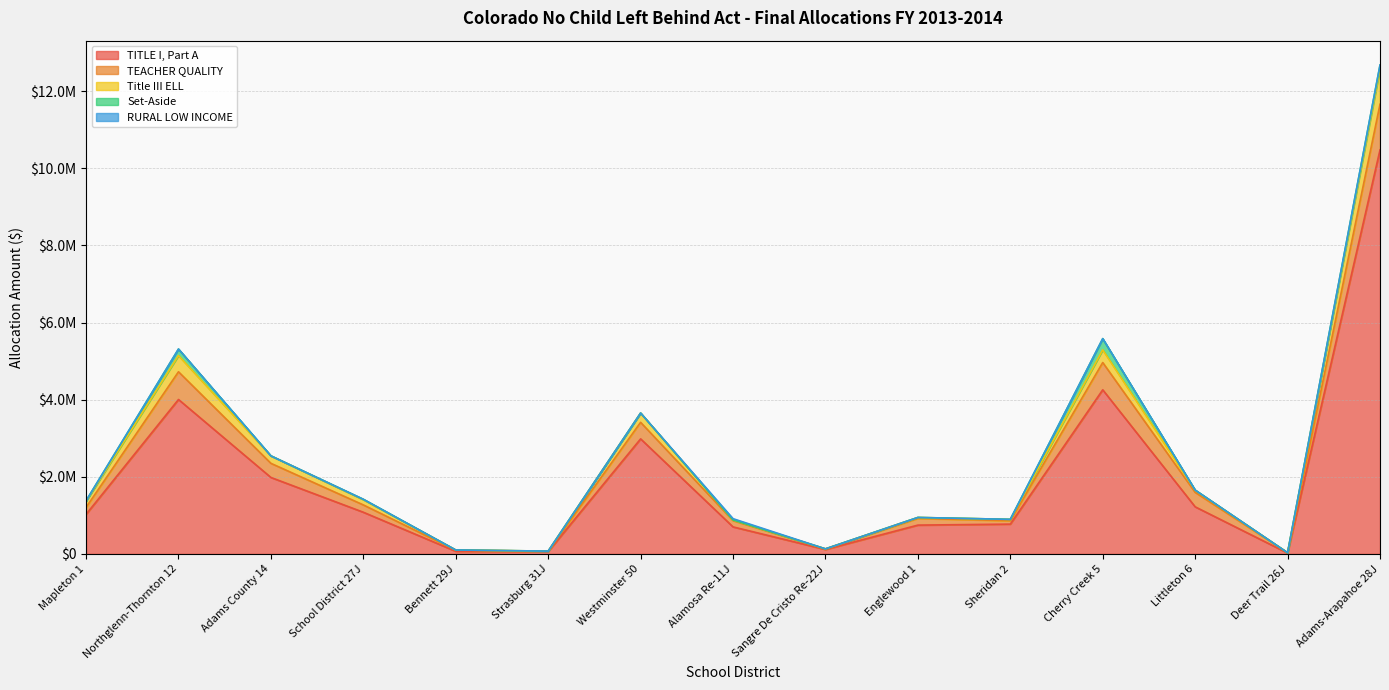

At Westminster 50, list the series in order from smallest to largest.

Set-Aside, RURAL LOW INCOME, Title III ELL, TEACHER QUALITY, TITLE I, Part A